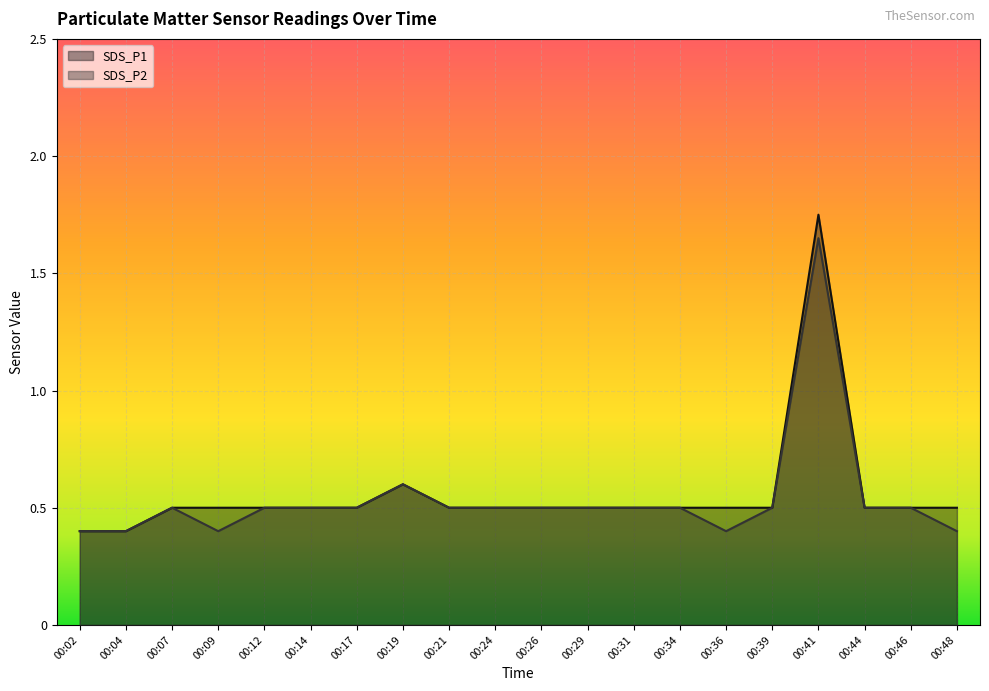

True or false: SDS_P2 and SDS_P1 intersect in this chart.

False